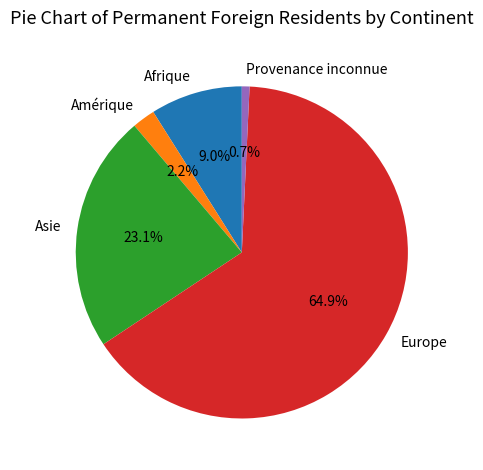

To the nearest percent, what is the average slice percentage?

20%